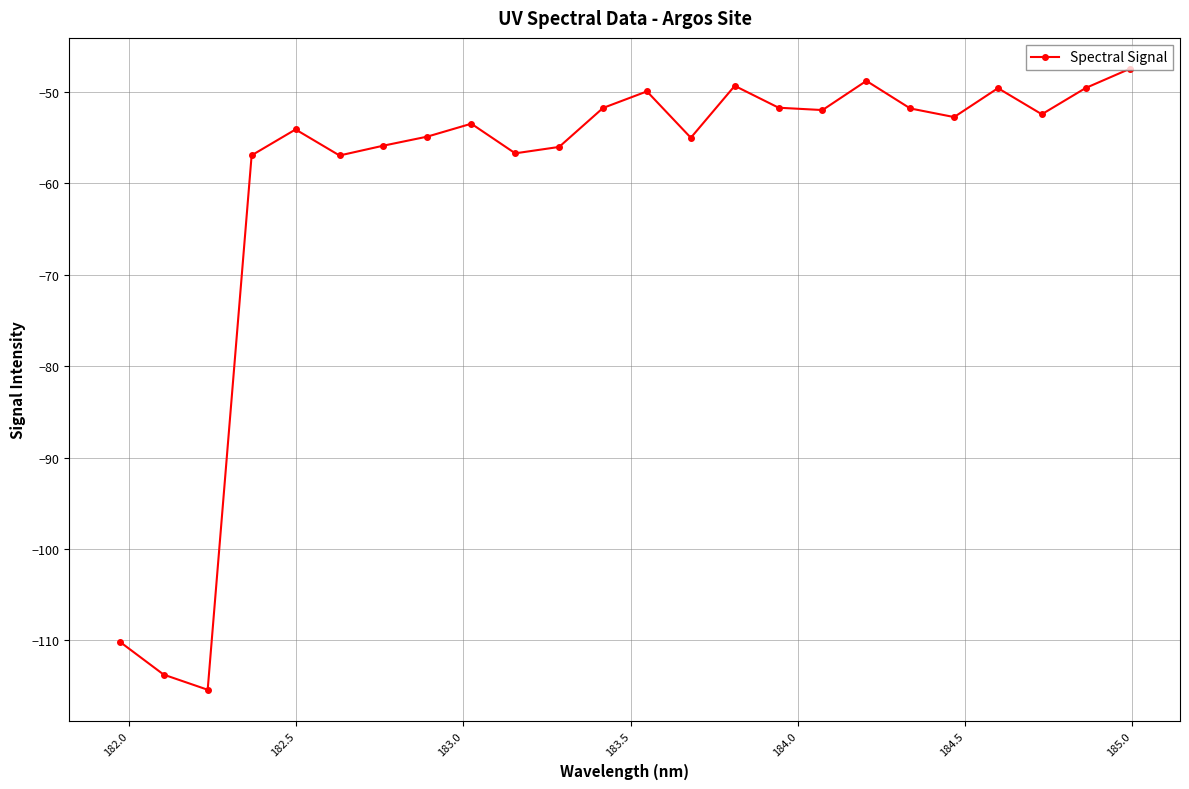

What is the value of the 6th point from the left?

-56.9